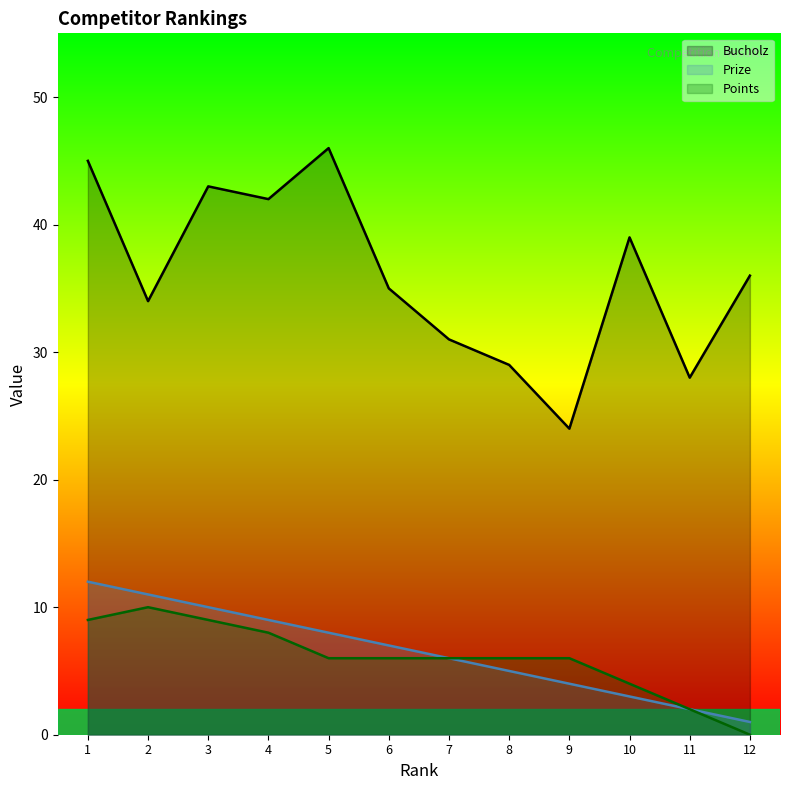

Reading right to left, transcribe all the data shown in this chart.

Bucholz: 12=36	11=28	10=39	9=24	8=29	7=31	6=35	5=46	4=42	3=43	2=34	1=45
Prize: 12=1	11=2	10=3	9=4	8=5	7=6	6=7	5=8	4=9	3=10	2=11	1=12
Points: 12=0	11=2	10=4	9=6	8=6	7=6	6=6	5=6	4=8	3=9	2=10	1=9